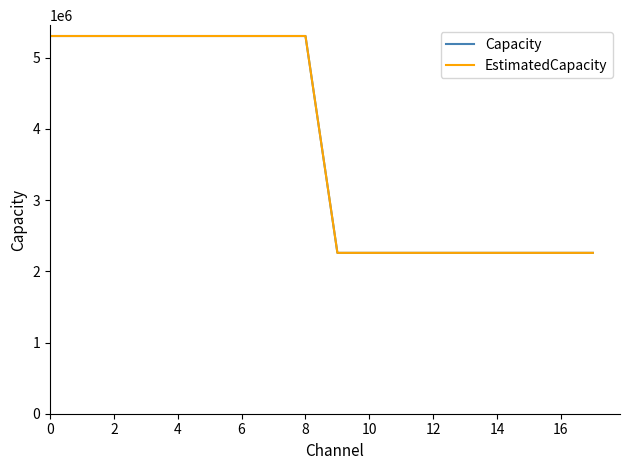

What is the highest value of the EstimatedCapacity series?

5305388